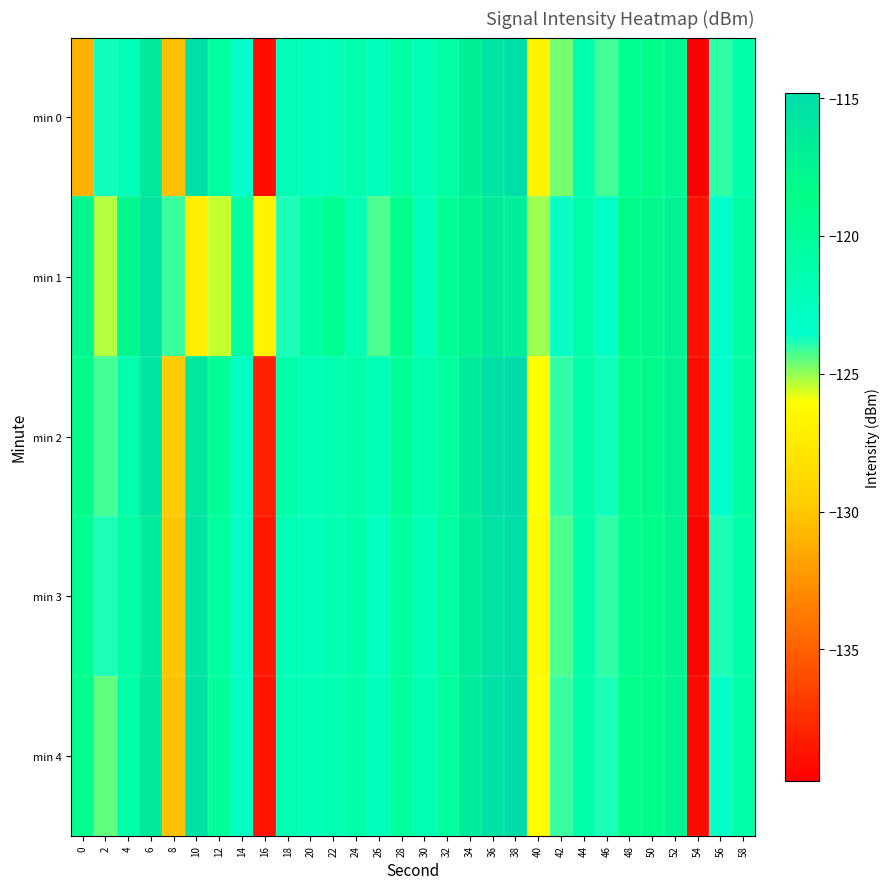

Which has a higher value, 34 or 48?

34